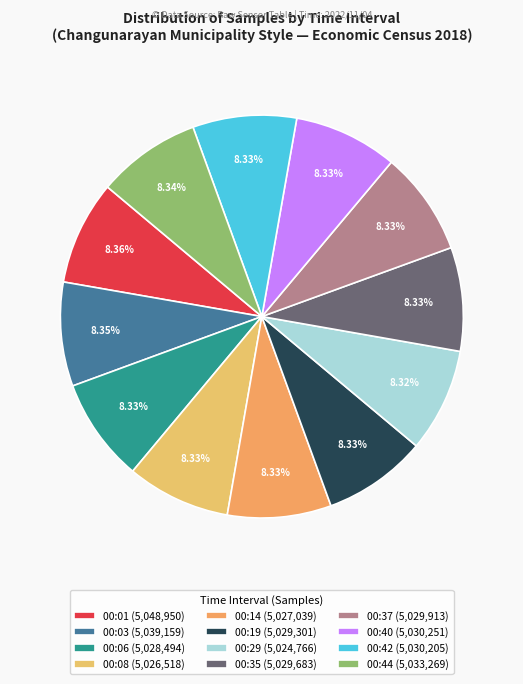

Count the number of slices in the pie.

12